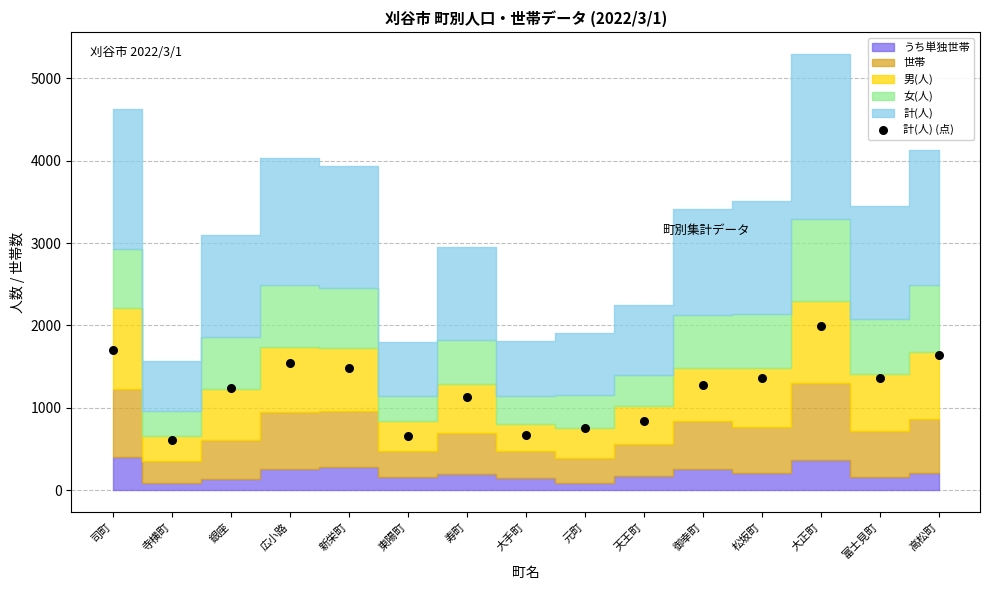

What is the range of Y values (max minus min)?

1389